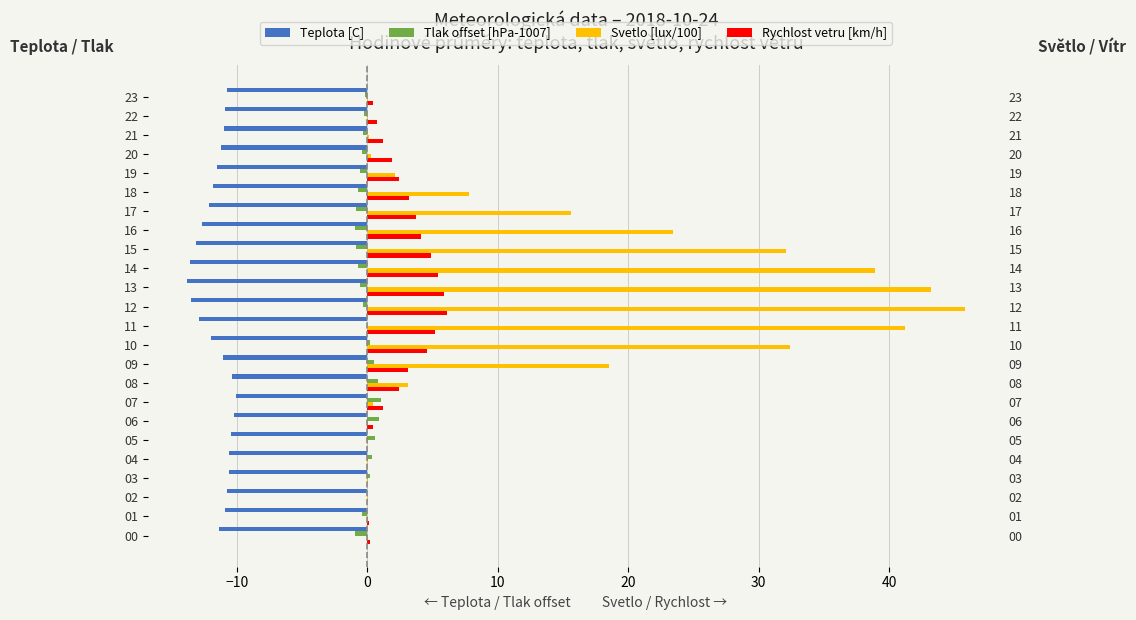

At how many categories does at least one series exceed 3?

11